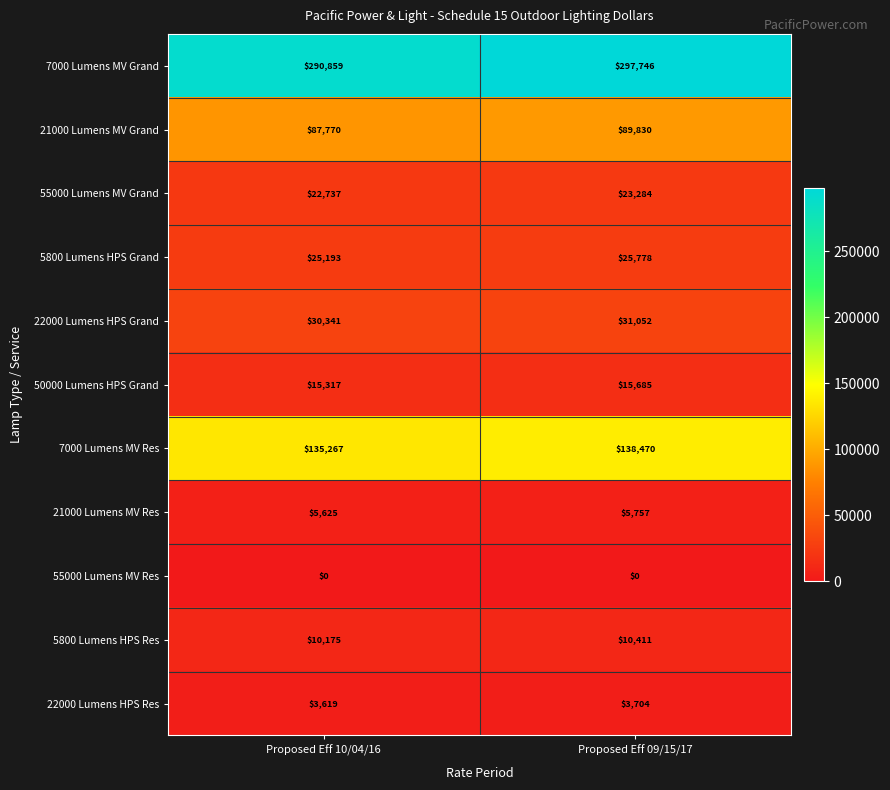

At which label is 50000 Lumens HPS Grand closest to 15501?

Proposed Eff 10/04/16